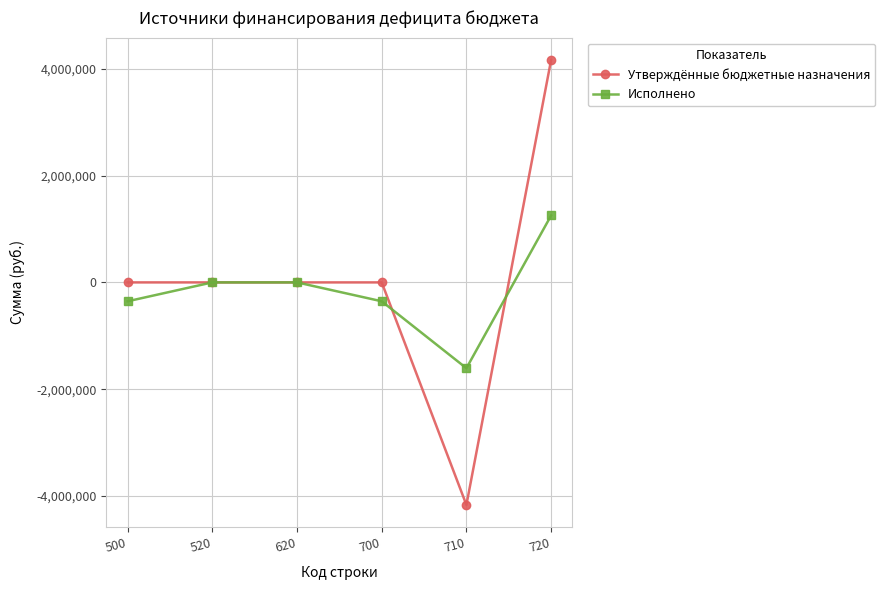

Rank the series by their maximum value, from lowest to highest.

Исполнено, Утверждённые бюджетные назначения